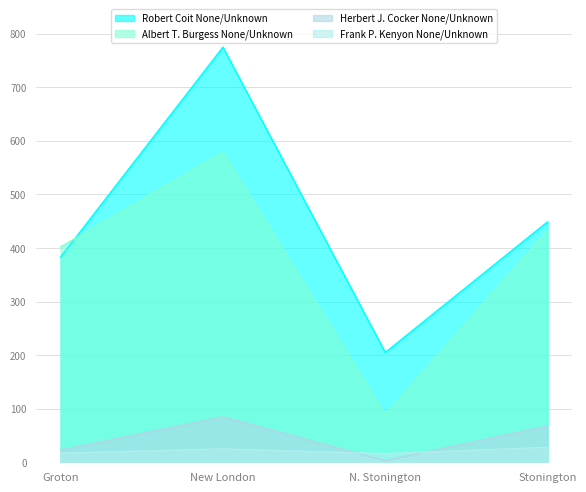

What is the difference between the maximum and minimum values in the Herbert J. Cocker None/Unknown series?

82